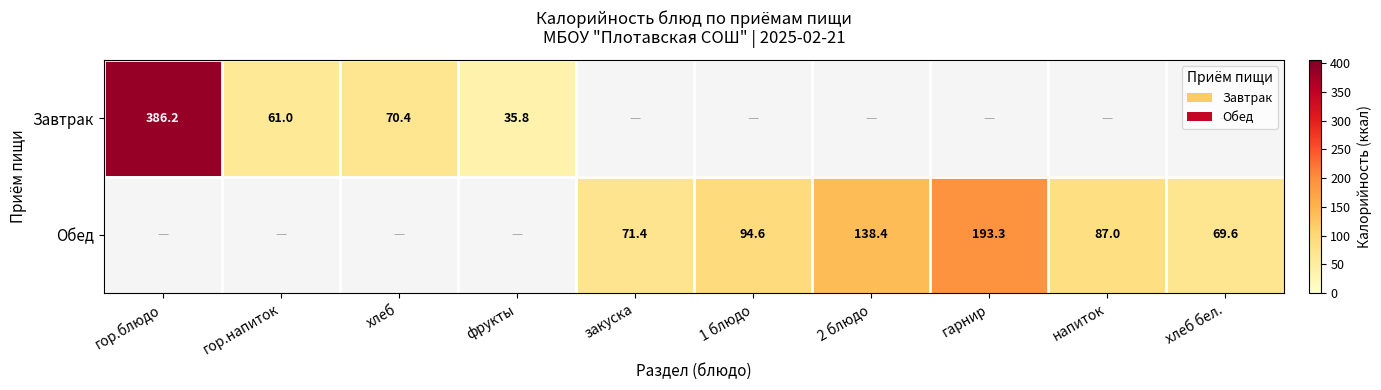

The Завтрак series shows 61.0 at гор.напиток. True or false?

True